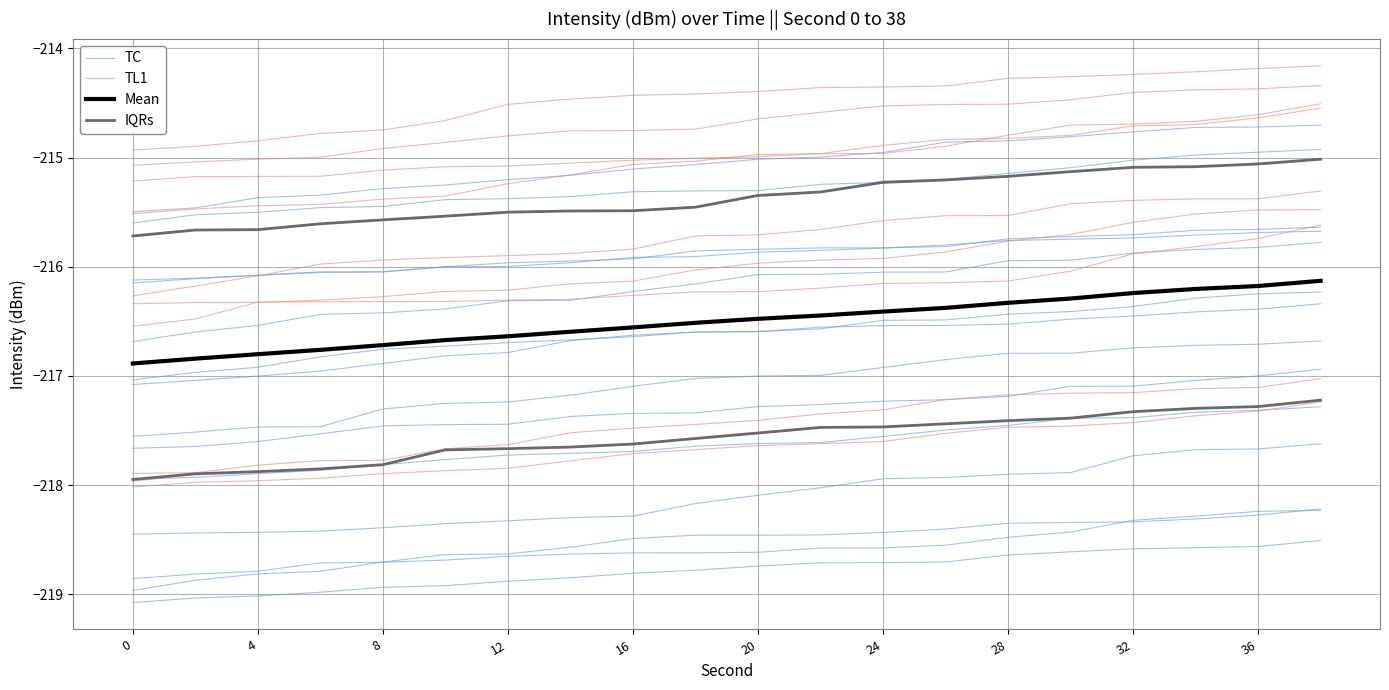

Reading right to left, list all the values displayed in this chart.

TC: -216.9	-217.0	-217.0	-217.1	-217.1	-217.2	-217.2	-217.2	-217.3	-217.3	-217.3	-217.3	-217.4	-217.4	-217.4	-217.5	-217.5	-217.6	-217.6	-217.7
TL1: -214.2	-214.2	-214.2	-214.2	-214.3	-214.3	-214.3	-214.4	-214.4	-214.4	-214.4	-214.4	-214.5	-214.5	-214.7	-214.7	-214.8	-214.8	-214.9	-214.9
Mean: -216.1	-216.2	-216.2	-216.2	-216.3	-216.3	-216.4	-216.4	-216.4	-216.5	-216.5	-216.6	-216.6	-216.6	-216.7	-216.7	-216.8	-216.8	-216.8	-216.9
IQRs: -215.0	-215.1	-215.1	-215.1	-215.1	-215.2	-215.2	-215.2	-215.3	-215.3	-215.5	-215.5	-215.5	-215.5	-215.5	-215.6	-215.6	-215.7	-215.7	-215.7